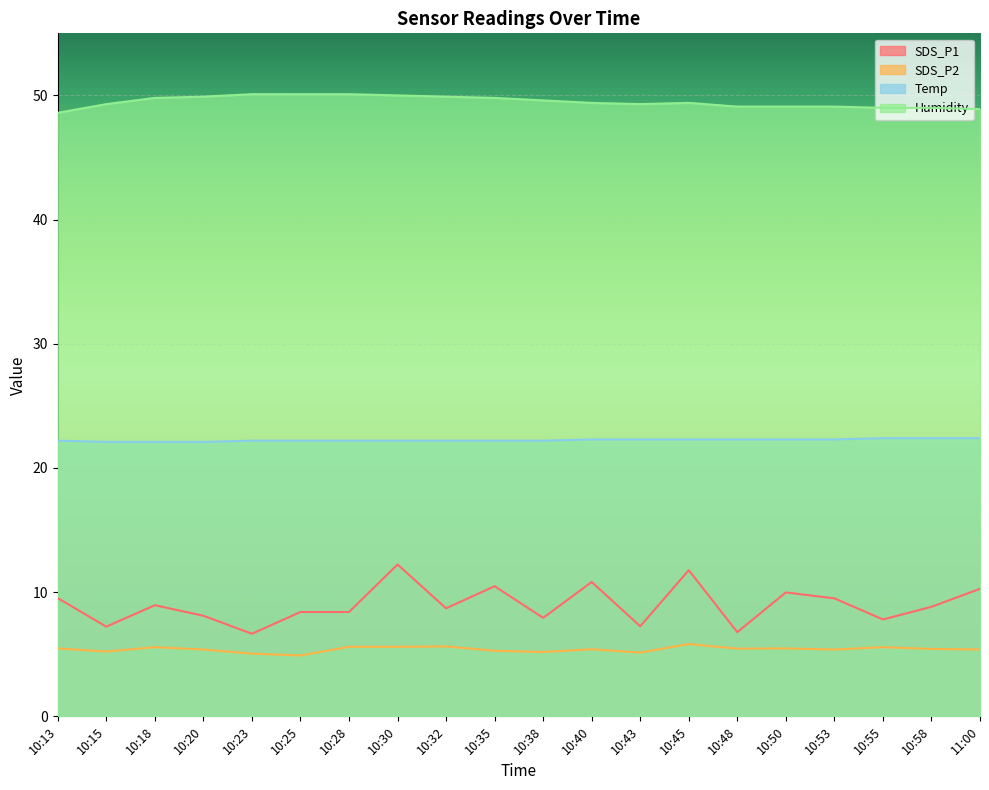

Between 10:35 and 10:40, which series saw the biggest shift?

Humidity